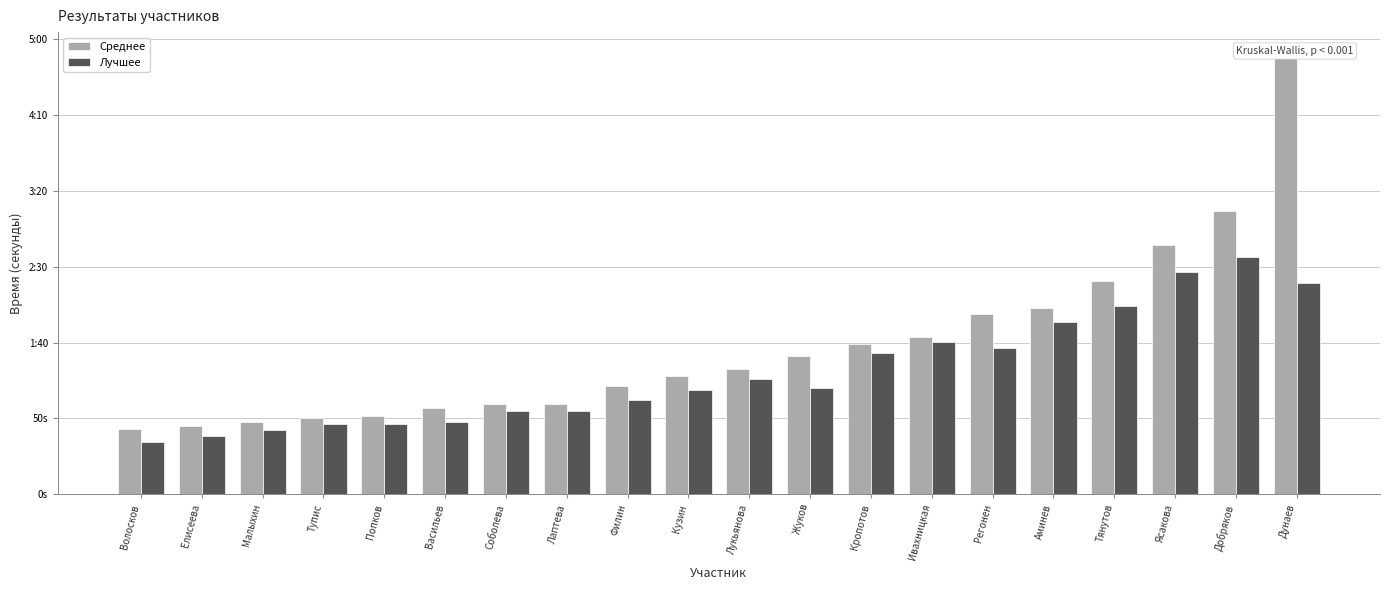

How many data points does each series have?

20